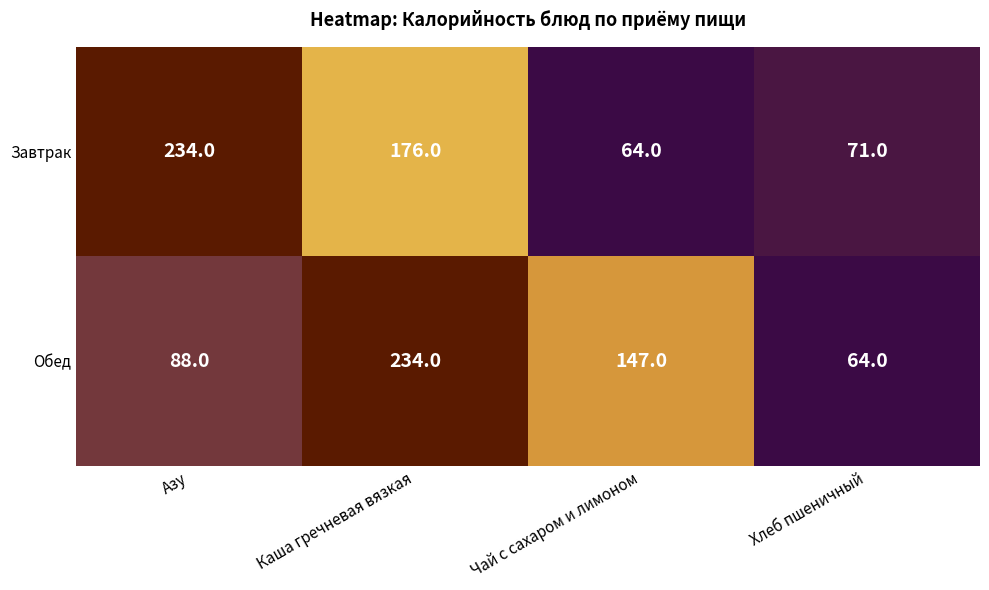

What is the maximum value for Завтрак?

234